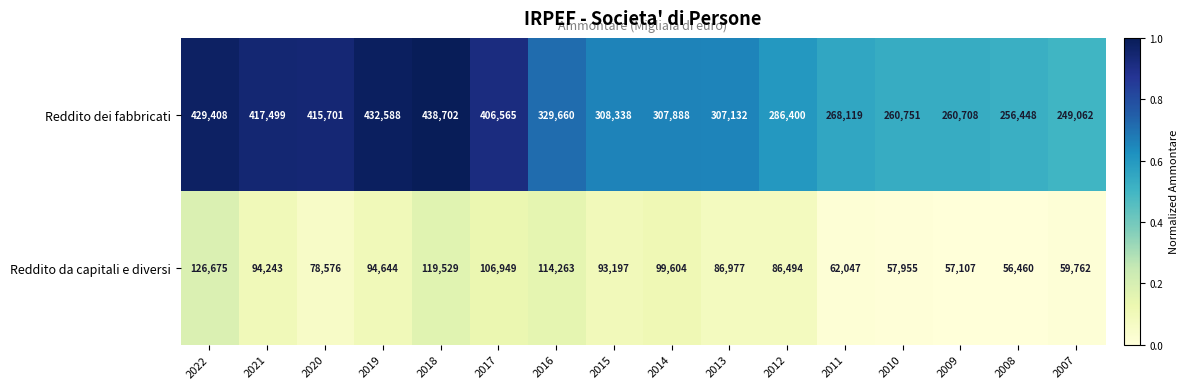

How many data points in Reddito dei fabbricati are less than 308338?

8